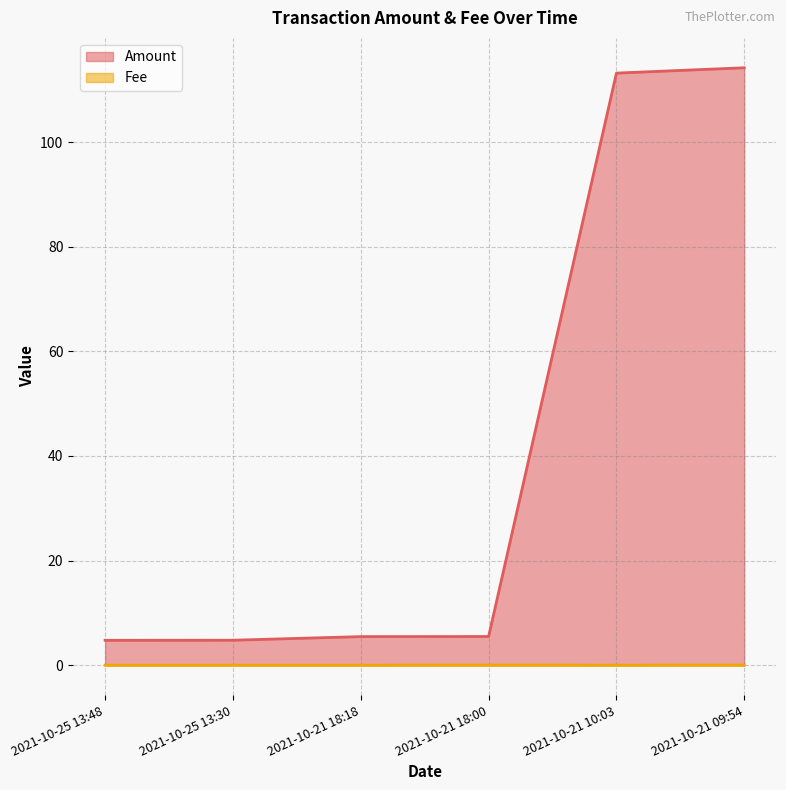

Between 2021-10-21 18:00 and 2021-10-21 10:03, which is larger?

2021-10-21 10:03